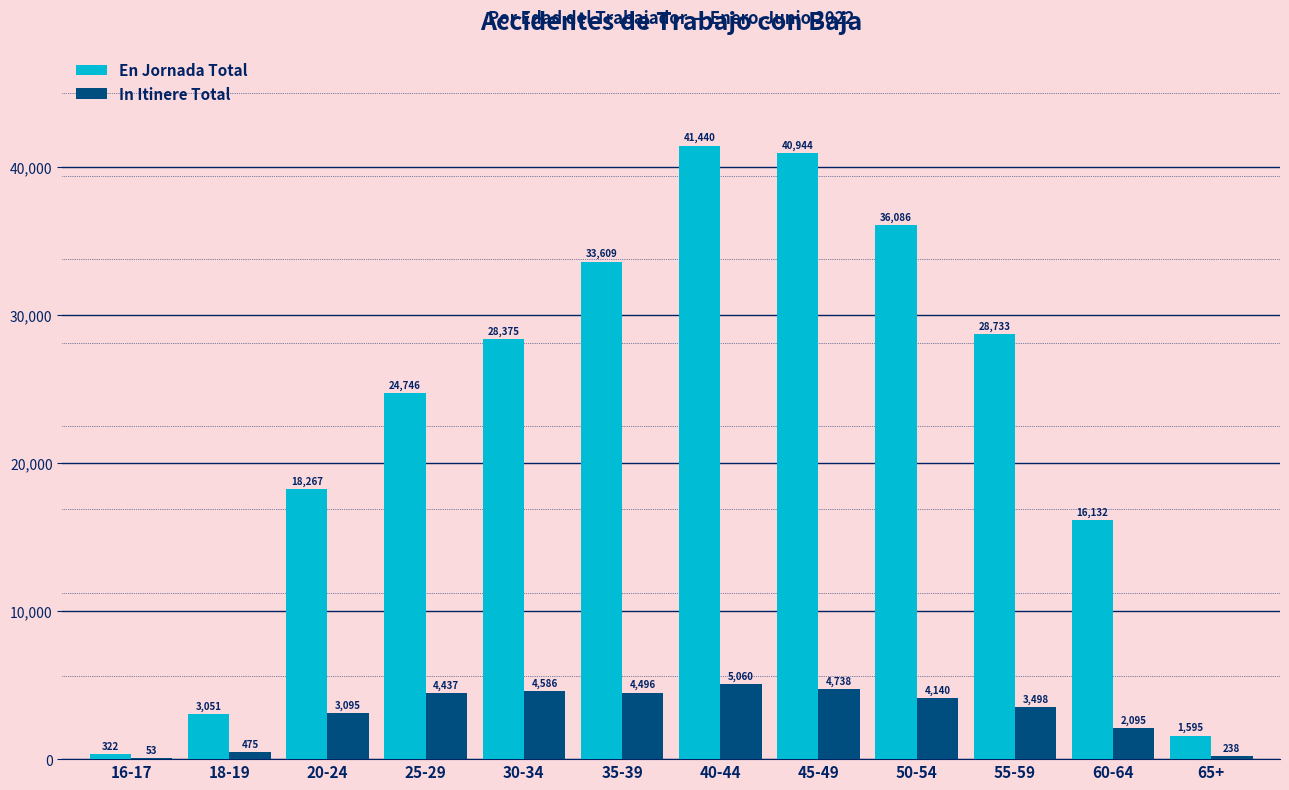

Is the value of En Jornada Total at 35-39 greater than the value of In Itinere Total at 60-64?

Yes